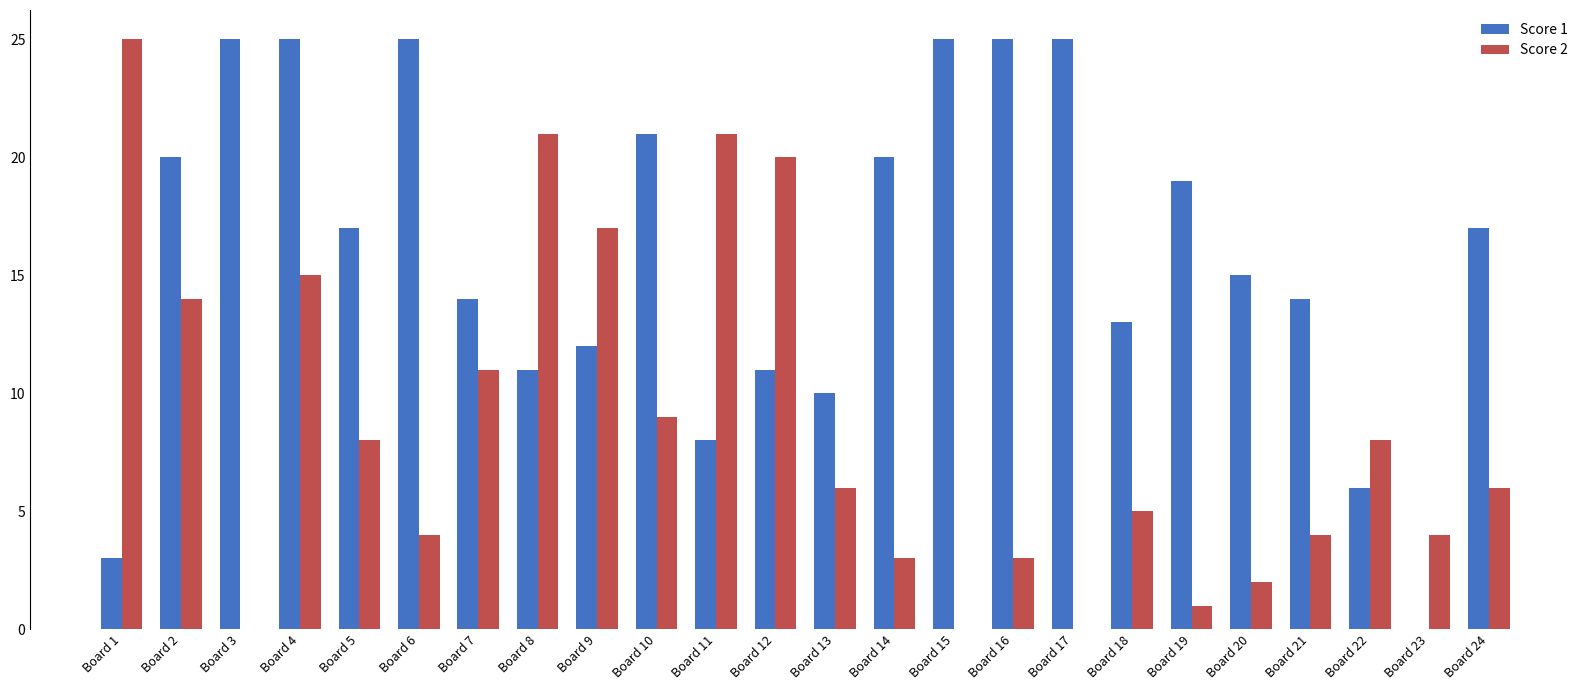

Are the bars horizontal?

No